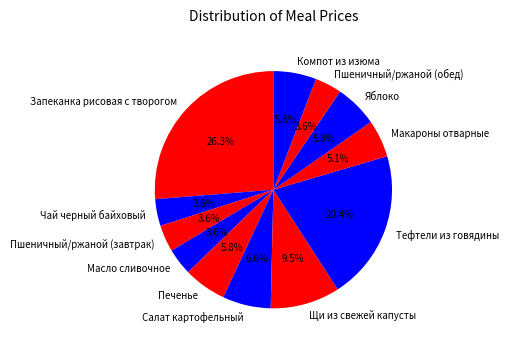

True or false: Запеканка рисовая с творогом accounts for 34% of the total.

False